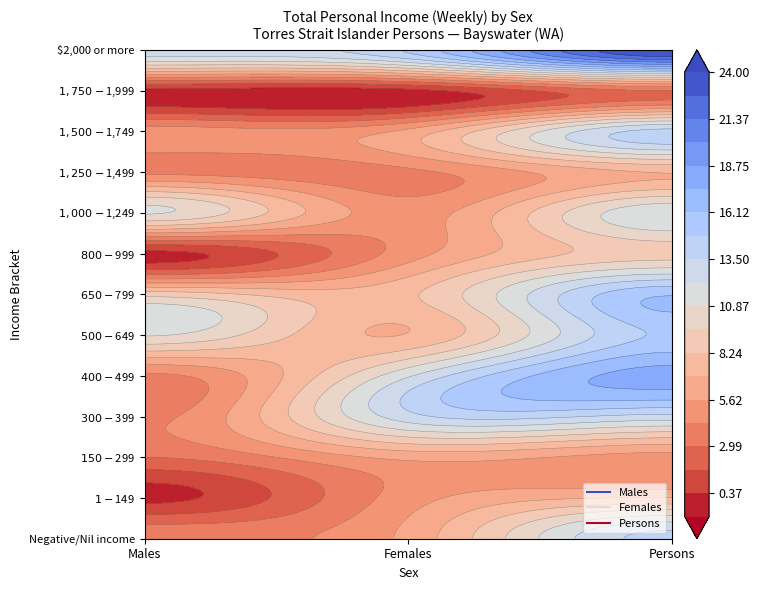

What is the highest value of the $400-$499 series?

18